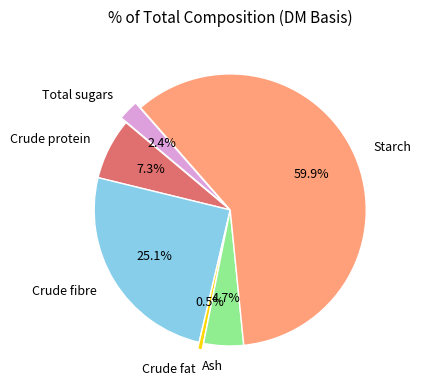

Which slice is the largest?

Starch